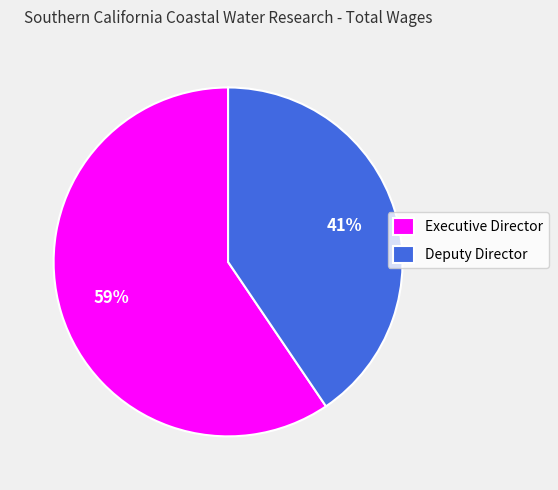

Rank the categories by value from highest to lowest.

Executive Director, Deputy Director